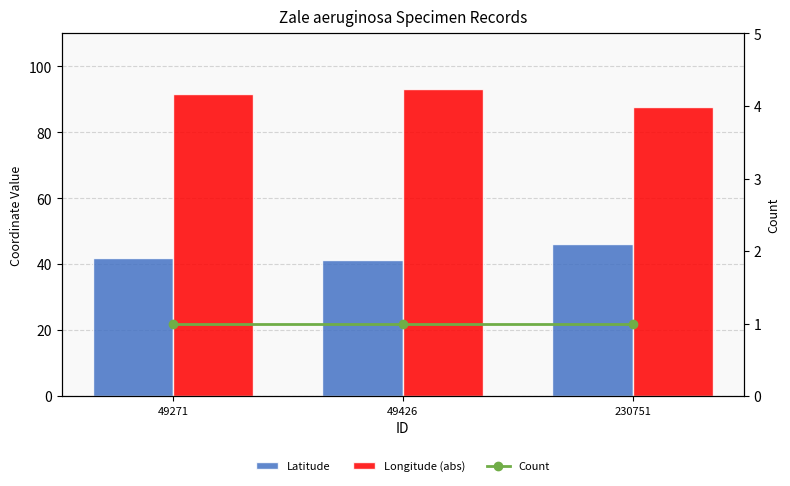

At 230751, list the series in order from smallest to largest.

Count, Latitude, Longitude (abs)